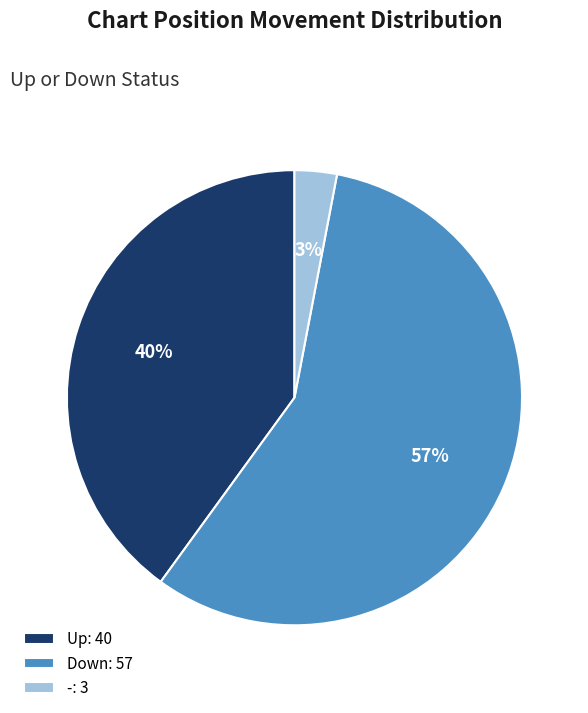

Combined, do -: 3 and Down: 57 account for over 50%?

Yes